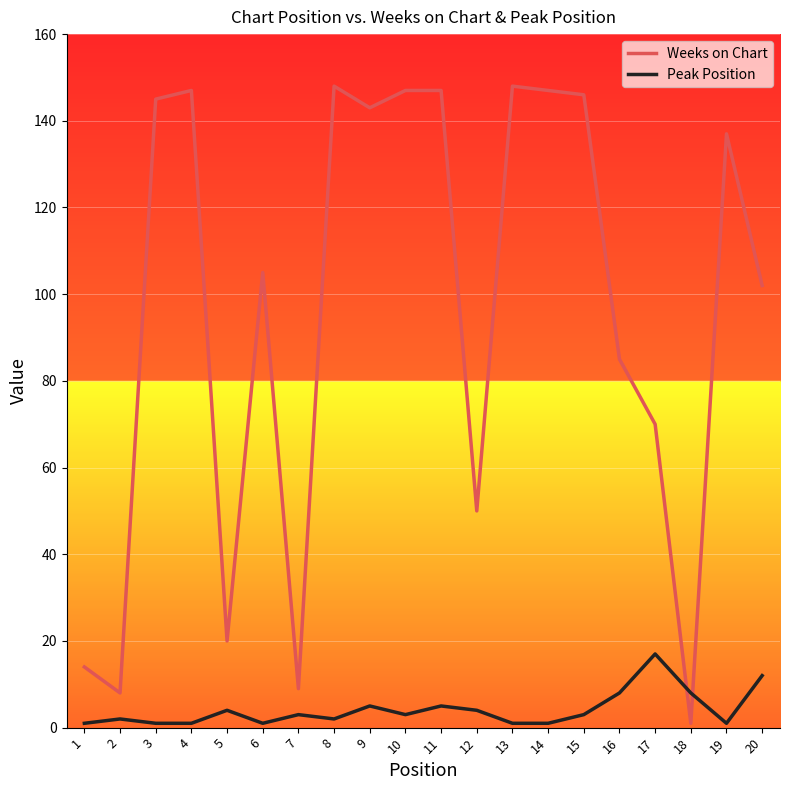

What is the difference between the second highest and minimum values in the Weeks on Chart series?

147